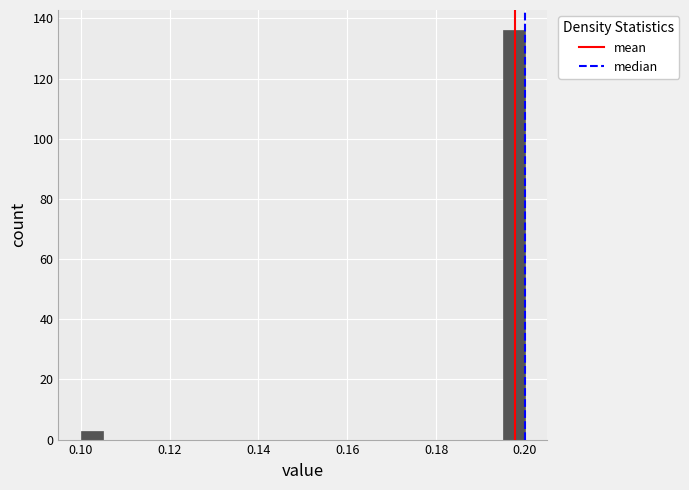

Around what value on the x-axis is the tallest bar? Give the approximate position of its centre, as read against the axis.

0.198